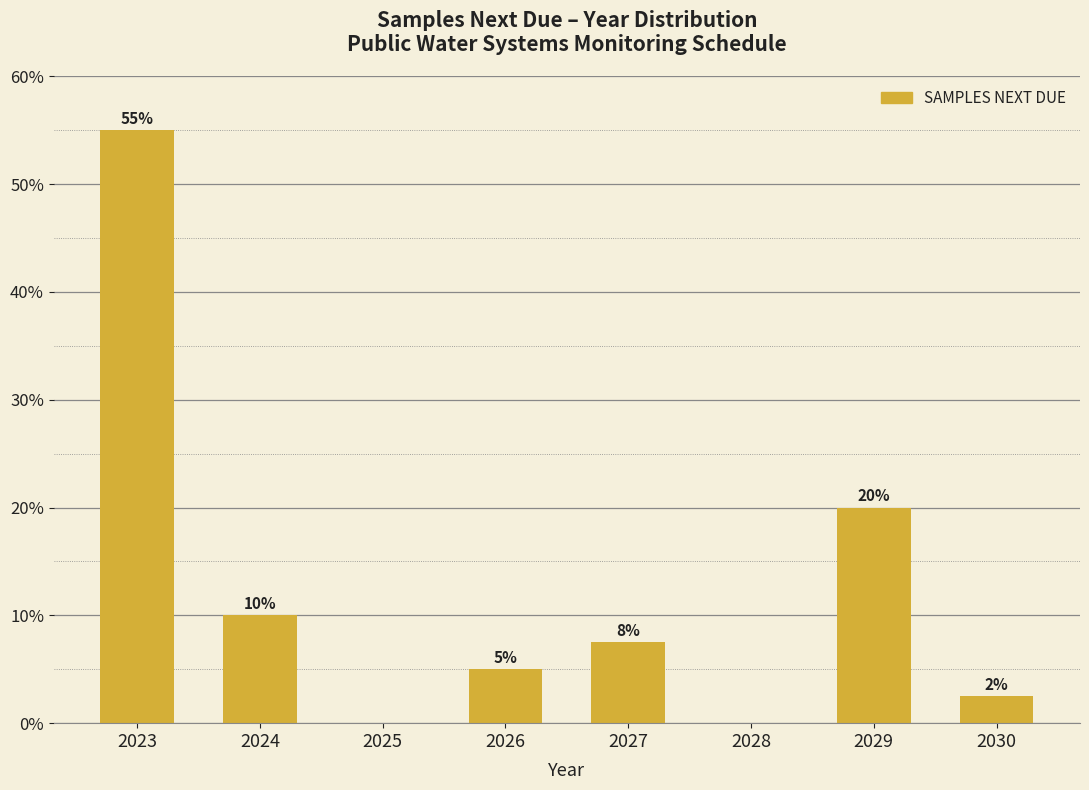

What is the maximum value shown in the chart?

55.0